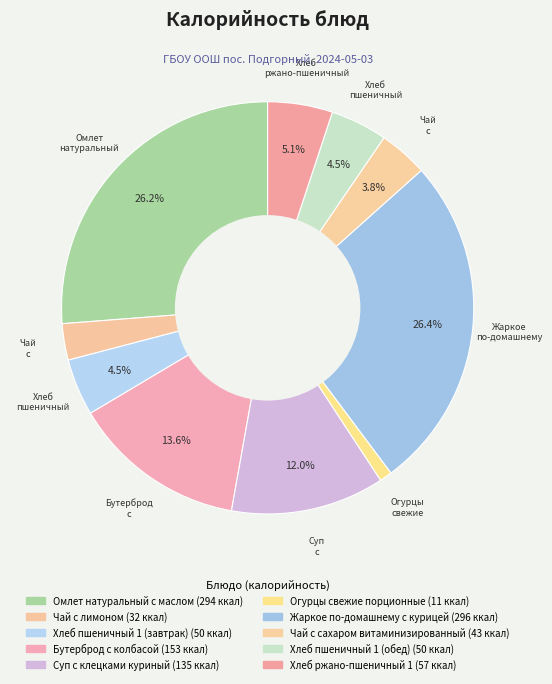

Count the number of slices in the pie.

10